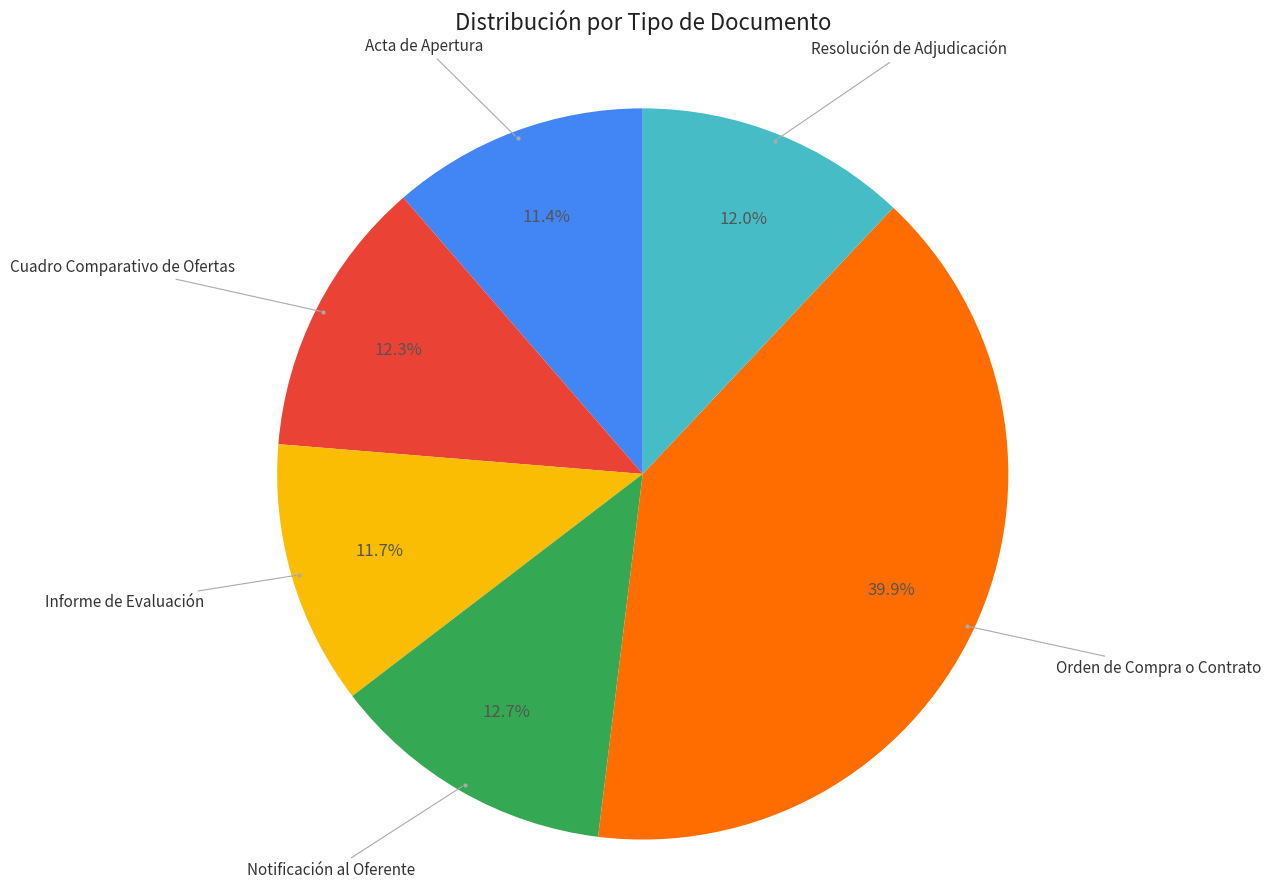

Is there a majority slice in this chart?

No